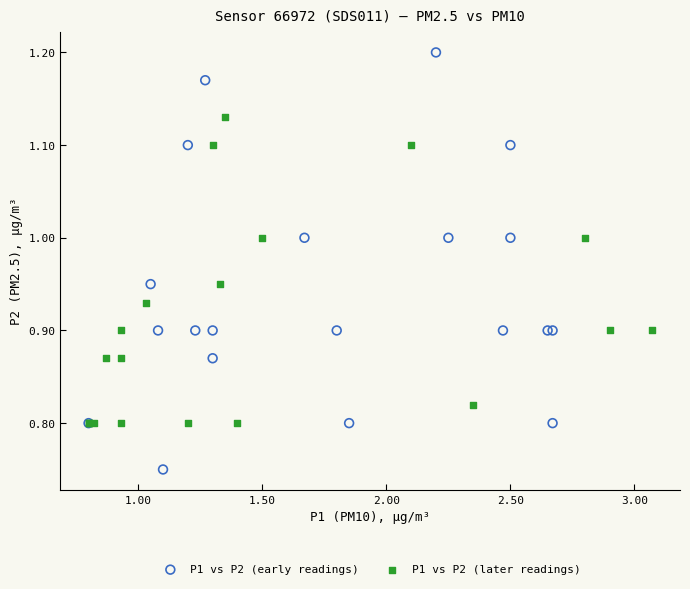

Which series has the widest spread of Y values?

P1 vs P2 (early readings)